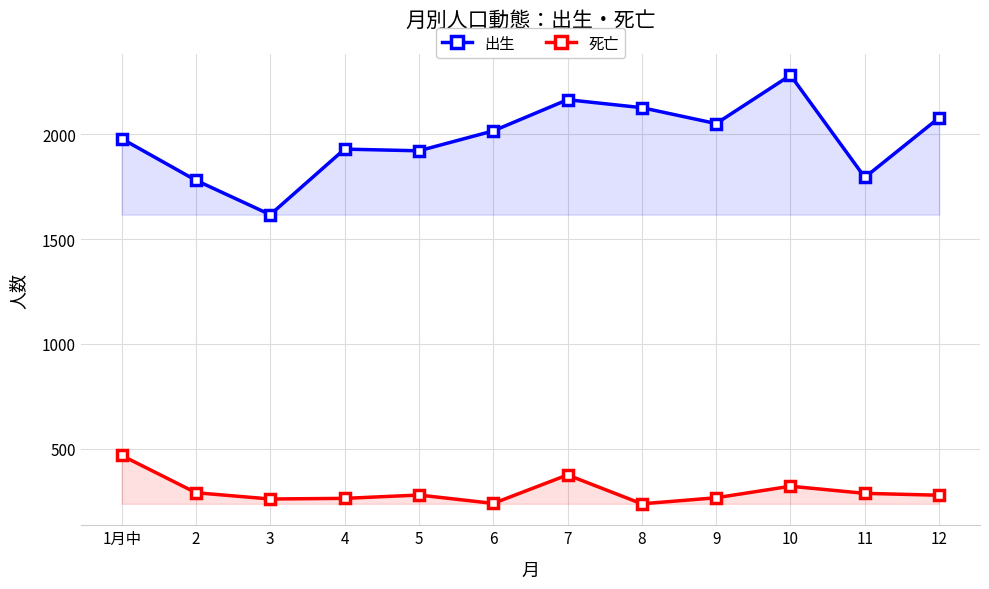

True or false: 出生 and 死亡 cross at least once.

False